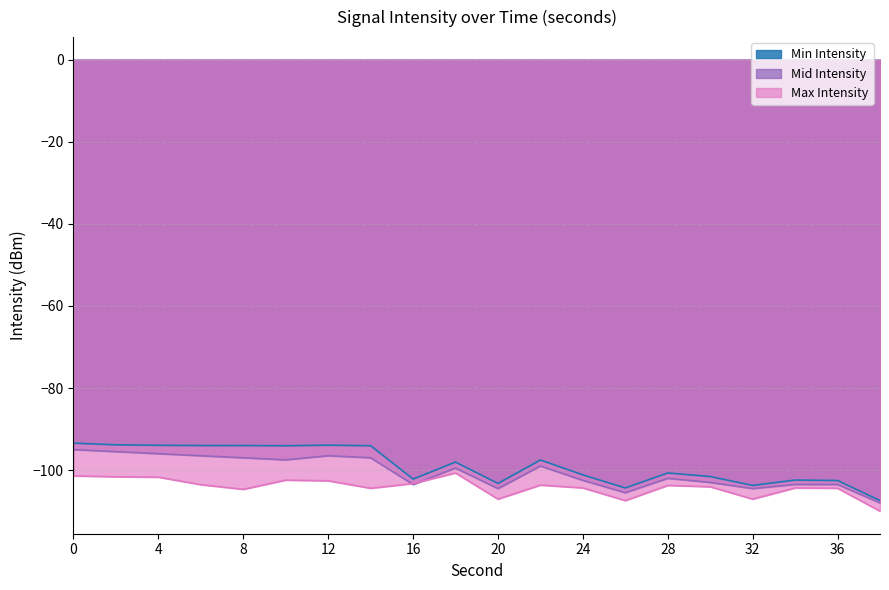

What is the value of the Mid Intensity point at the 20th from the left?

-108.0